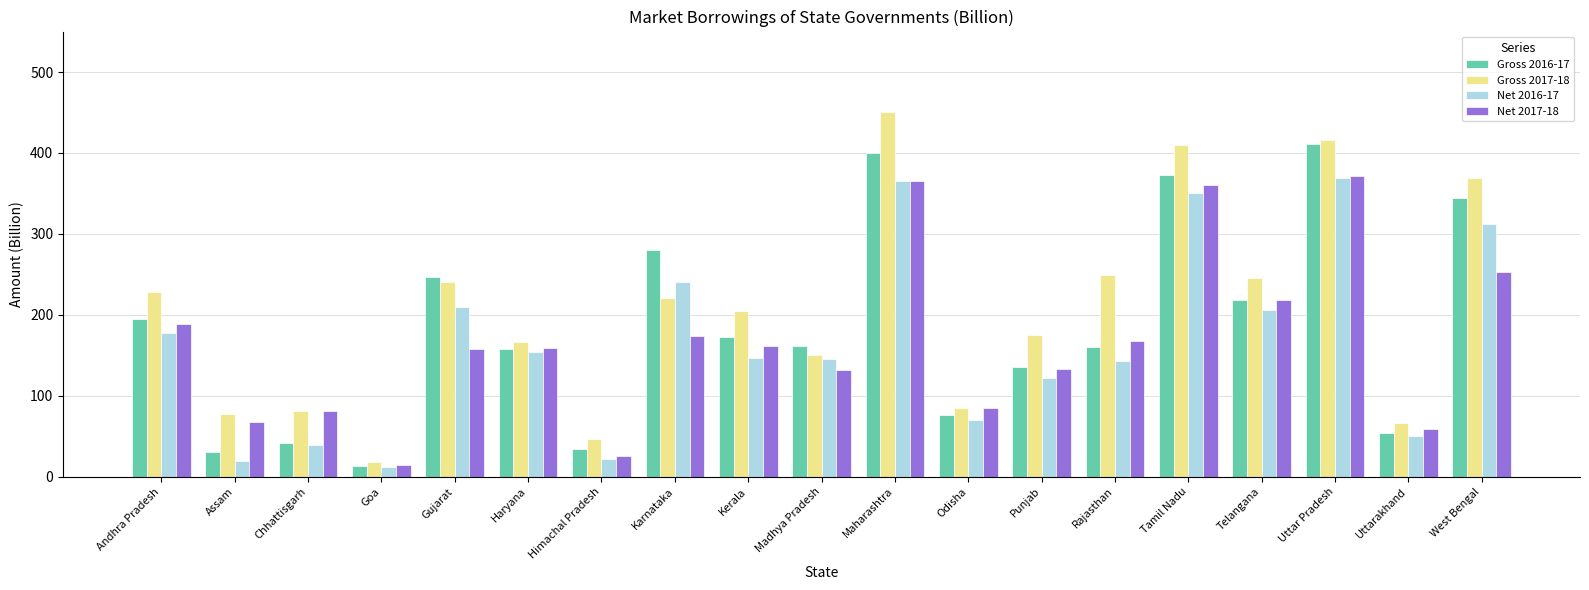

Between Haryana and Uttar Pradesh, which series saw the biggest shift?

Gross 2016-17